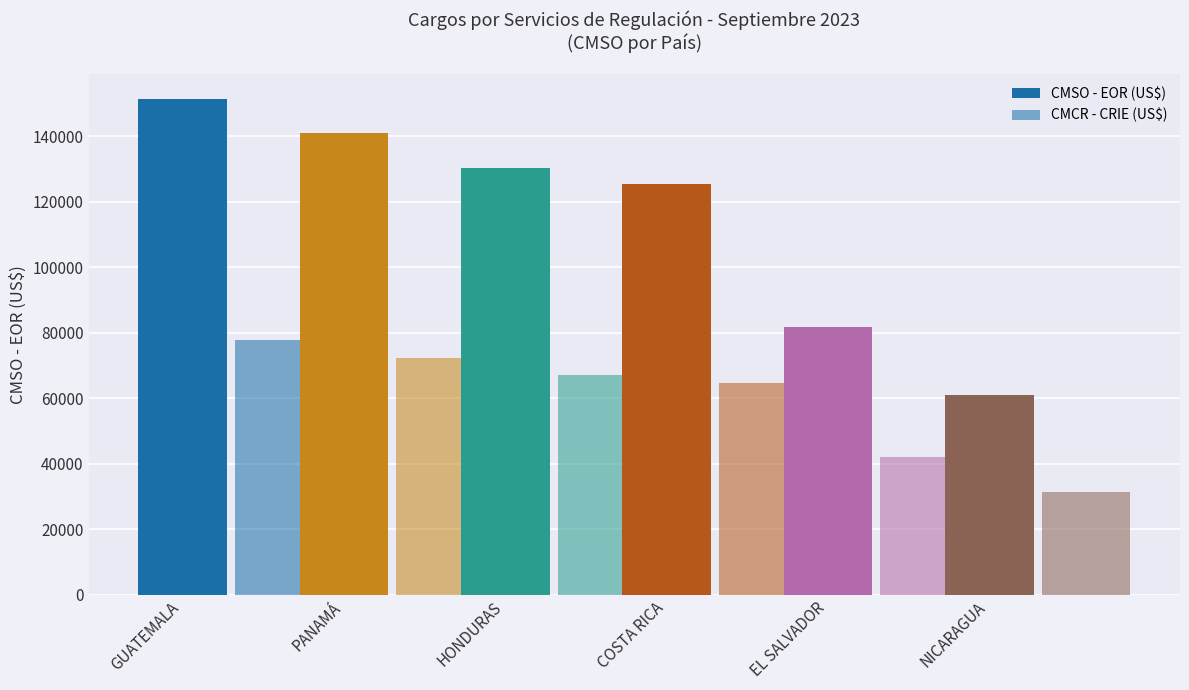

What is the sum of all CMCR - CRIE (US$) values?

355322.9